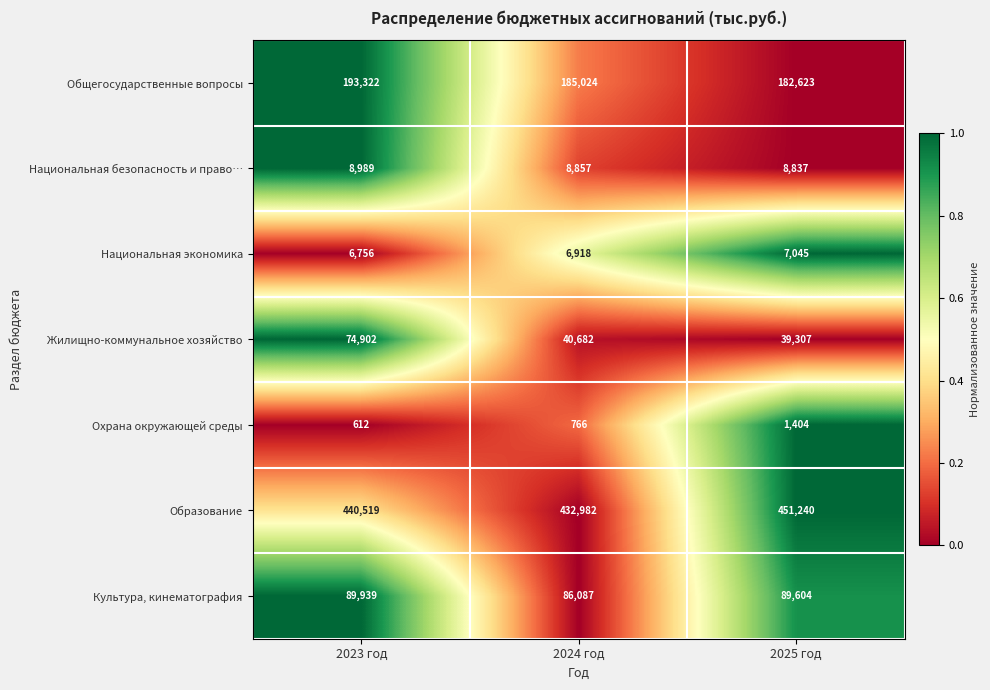

What is the sum of the Национальная экономика values at 2025 год and 2024 год?

13963